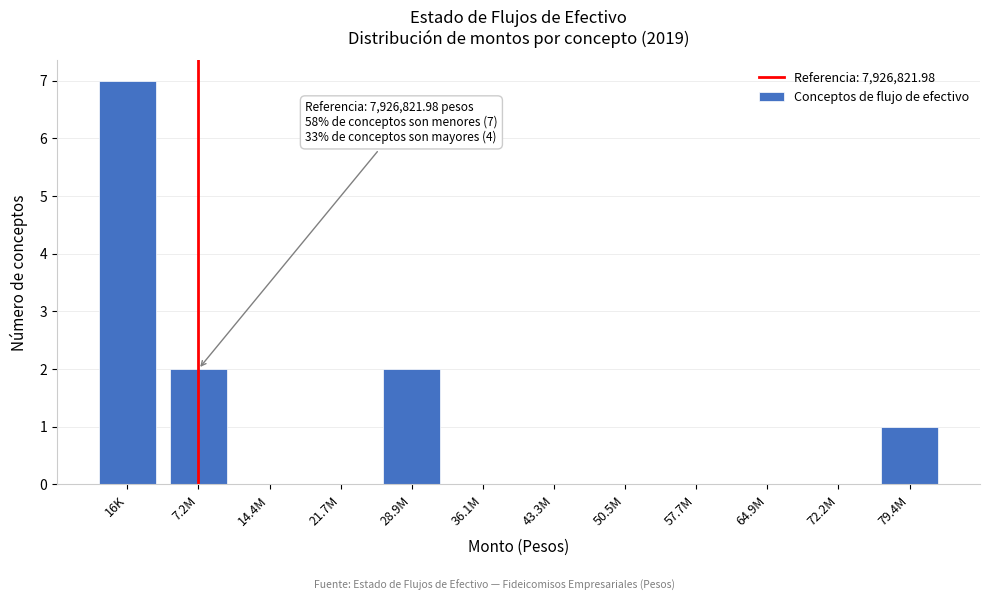

Reading left to right, extract all data points from this chart.

16K=7	7.2M=2	14.4M=0	21.7M=0	28.9M=2	36.1M=0	43.3M=0	50.5M=0	57.7M=0	64.9M=0	72.2M=0	79.4M=1